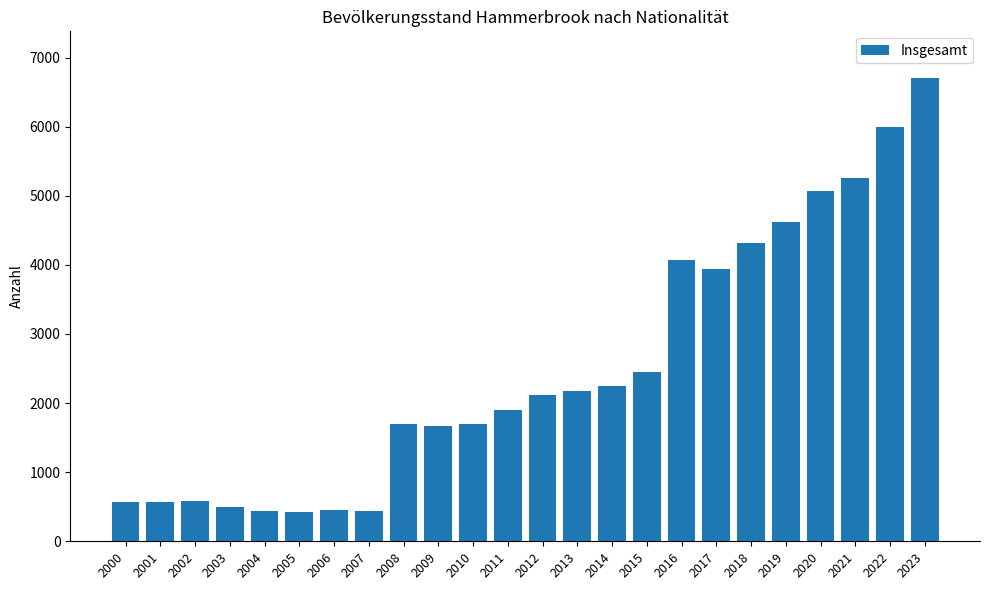

What is the maximum value shown in the chart?

6709